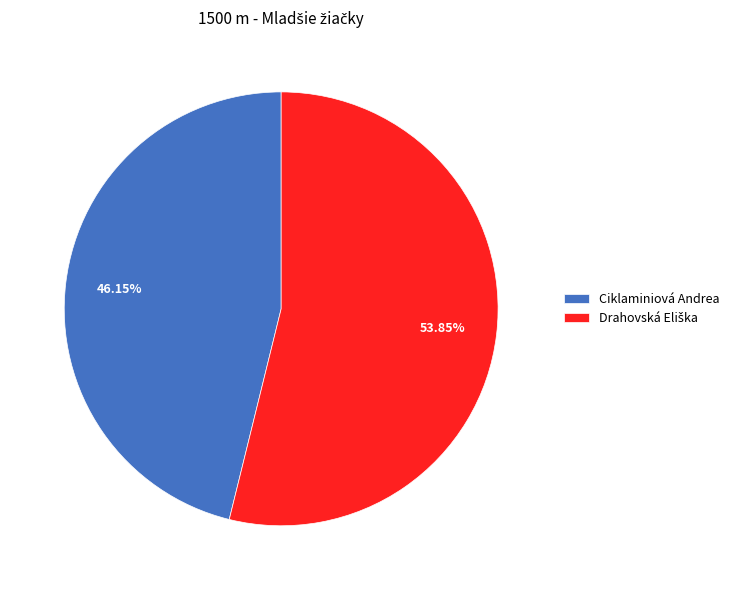

Which category has the smallest portion of the pie?

Ciklaminiová Andrea